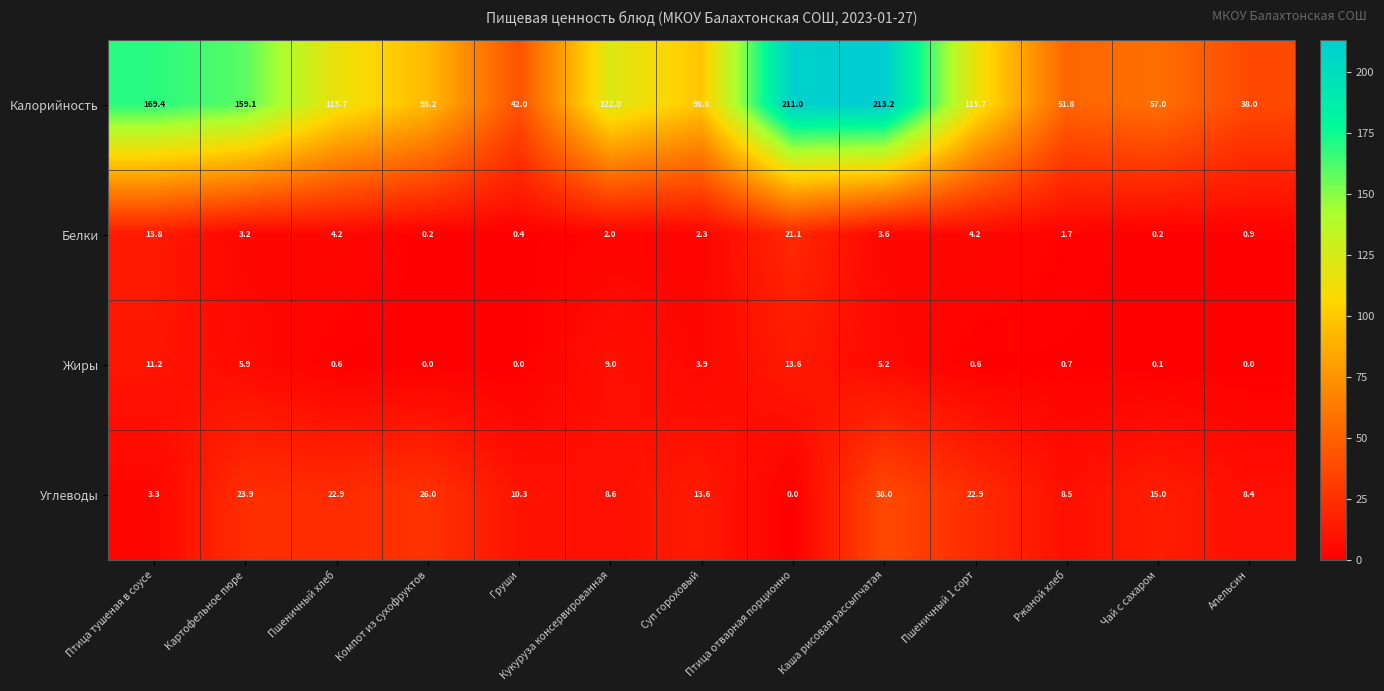

What is the average value of the Углеводы series?

15.5